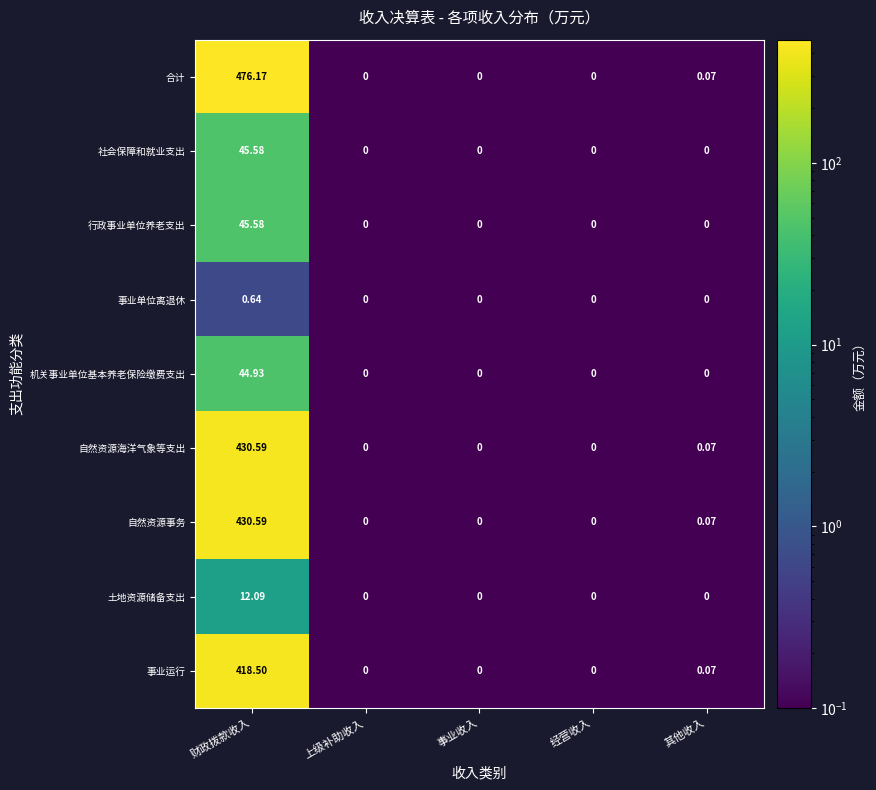

At which label does 合计 reach its peak?

财政拨款收入